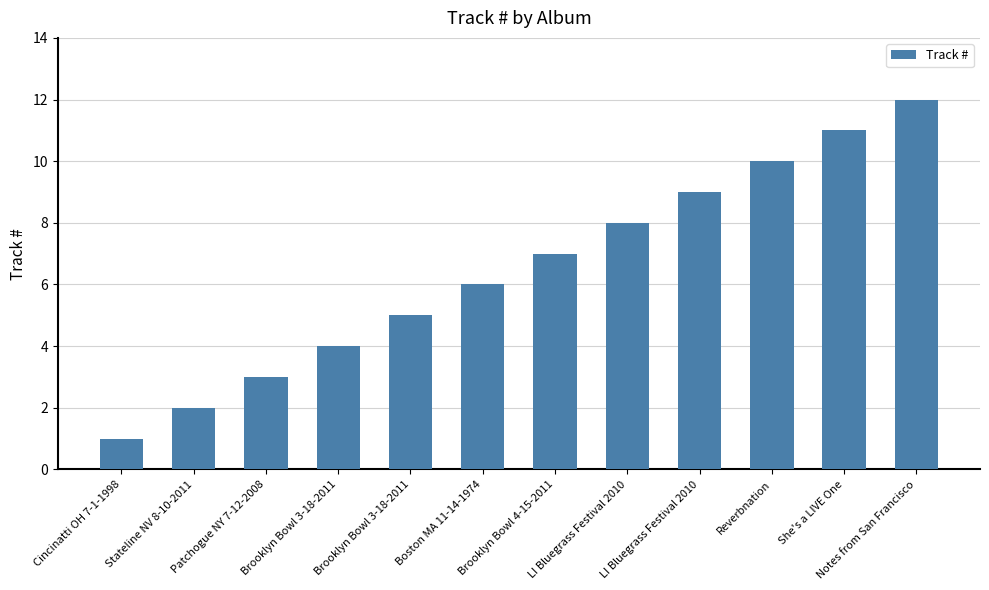

Does the chart contain any negative values?

No